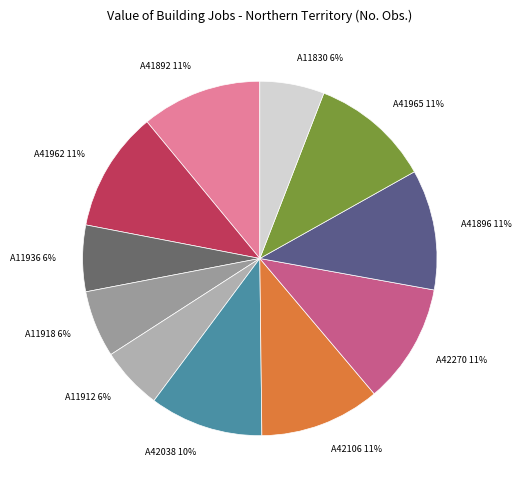

Count the number of slices in the pie.

11